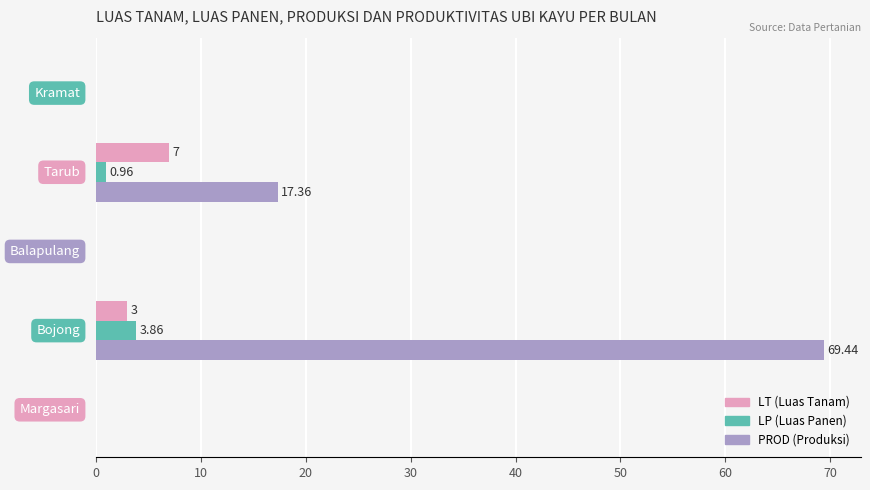

How many series are shown in this chart?

3